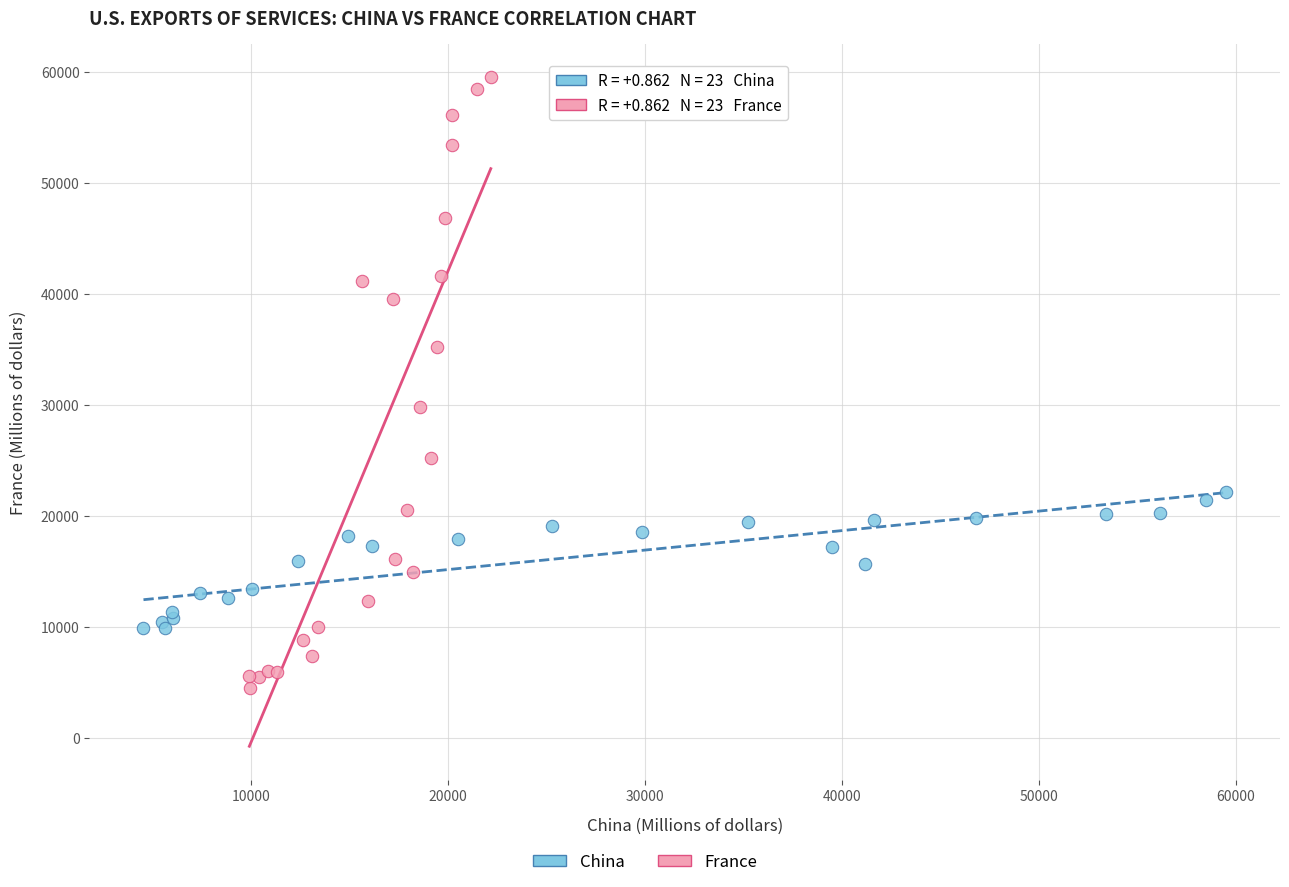

Which series has the widest spread of Y values?

France